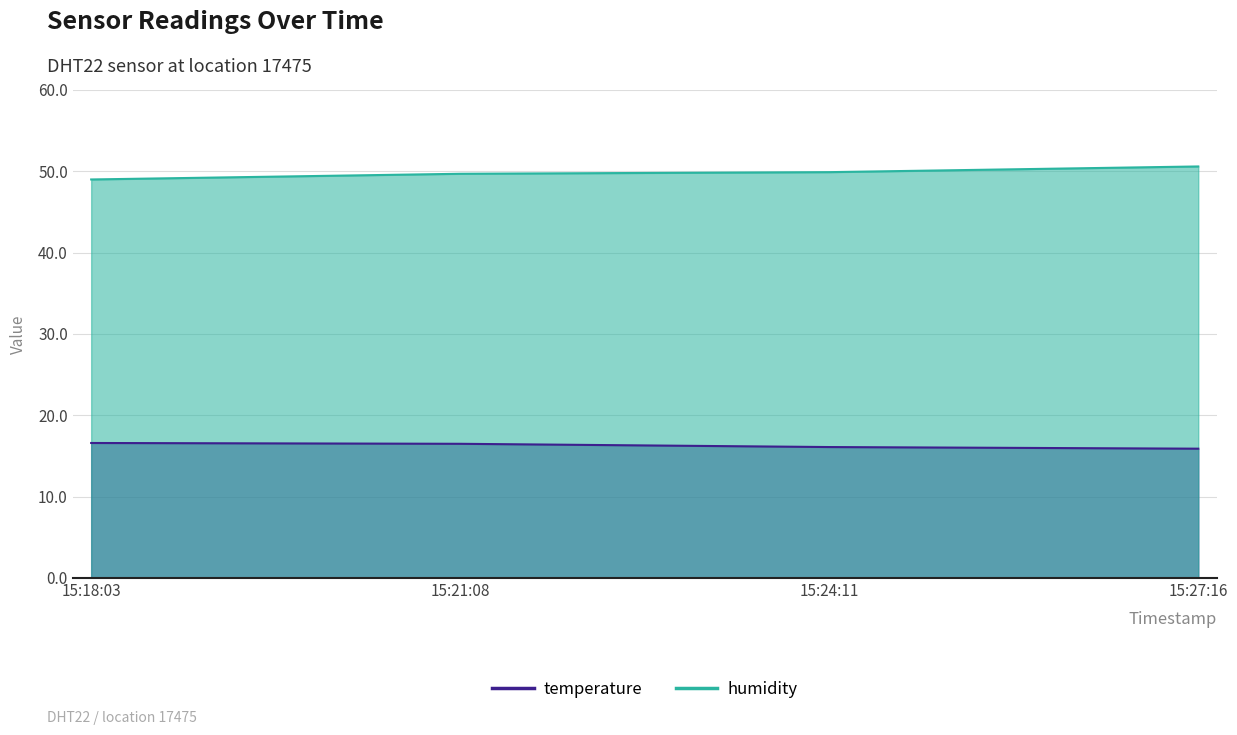

True or false: temperature and humidity cross at least once.

False